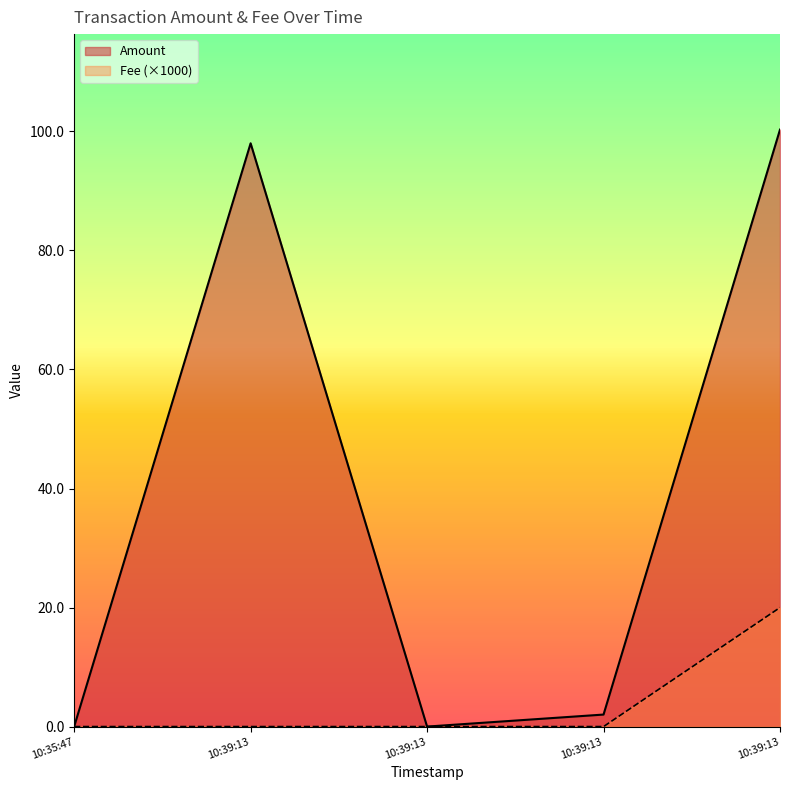

List the series in order of their peak value, highest first.

Amount, Fee (×1000)